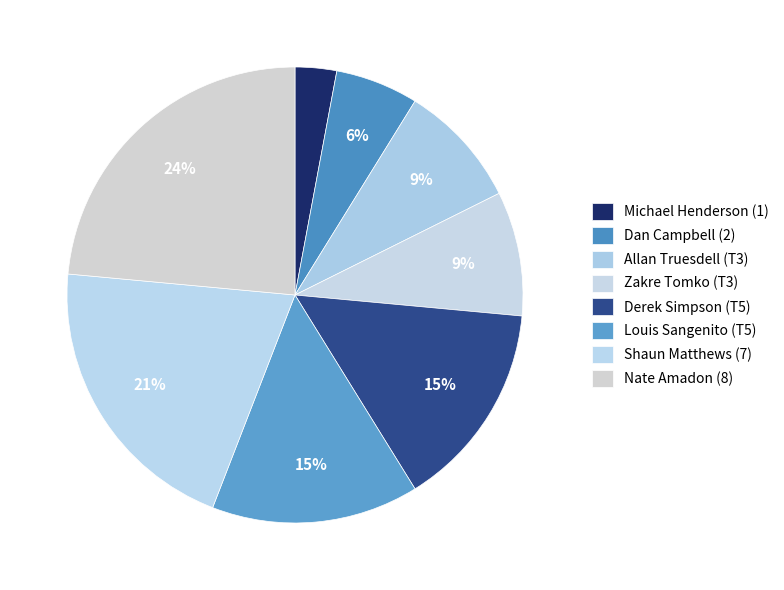

How many slices are in this pie chart?

8